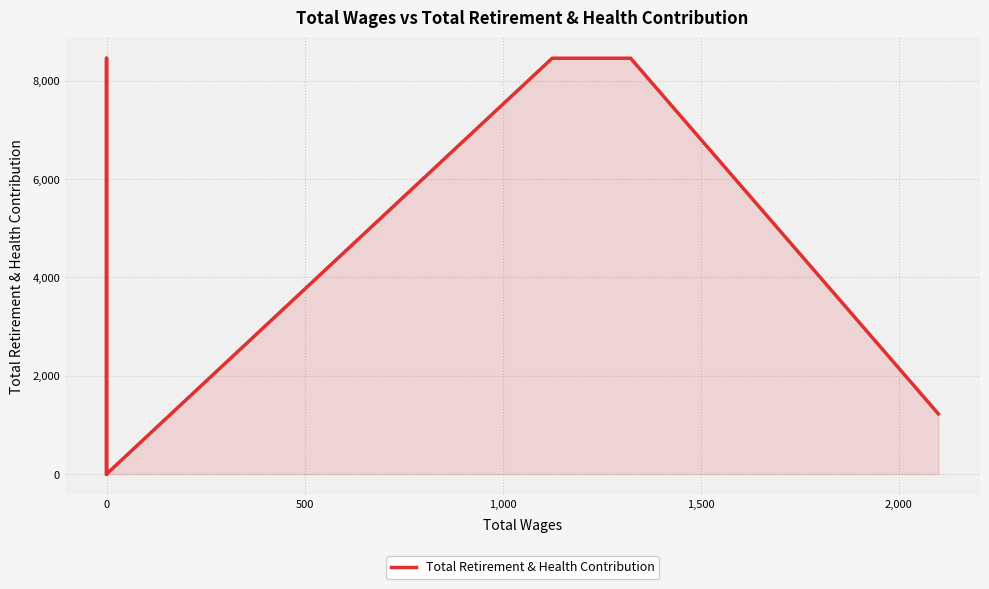

Between 1,500 and 2,000, which is larger?

1,500